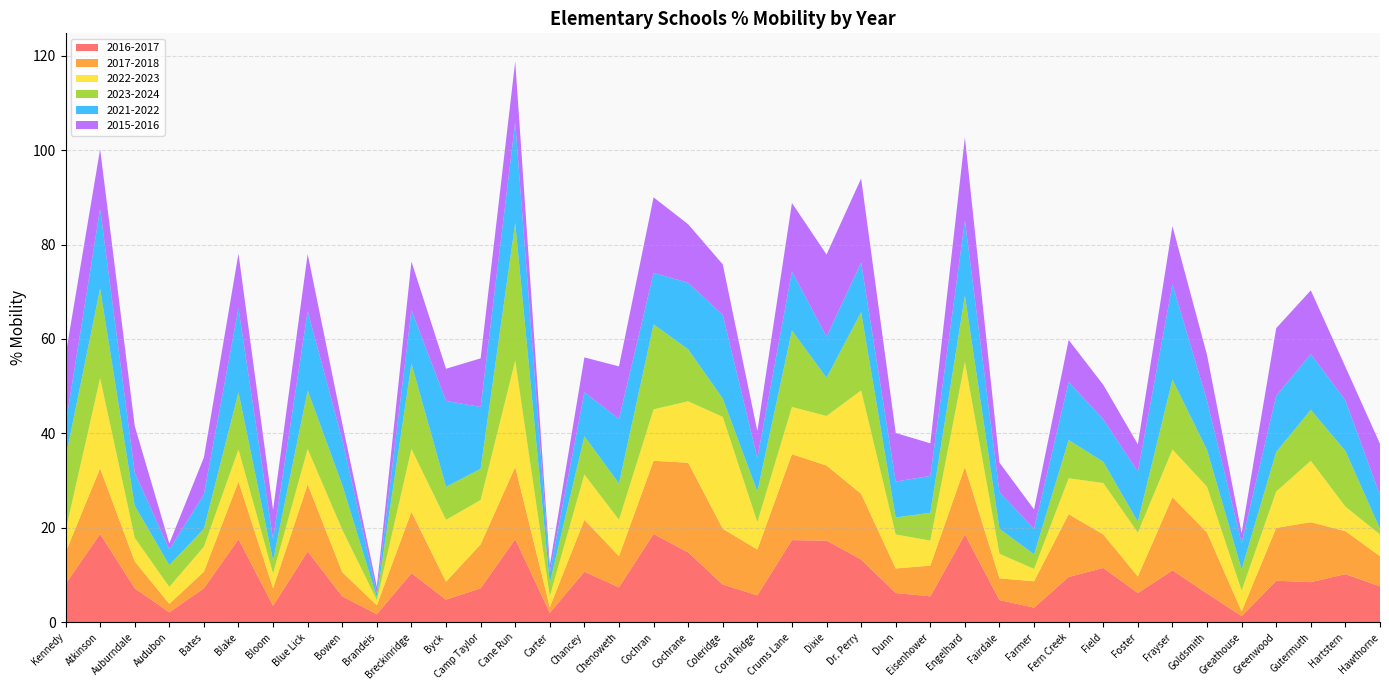

Reading right to left, list all the values displayed in this chart.

2016-2017: Hawthorne=7.6	Hartstern=10.2	Gutermuth=8.5	Greenwood=8.8	Greathouse=1.3	Goldsmith=6.1	Frayser=11.0	Foster=6.2	Field=11.5	Fern Creek=9.6	Farmer=3.1	Fairdale=4.7	Engelhard=18.6	Eisenhower=5.5	Dunn=6.2	Dr. Perry=13.3	Dixie=17.3	Crums Lane=17.4	Coral Ridge=5.7	Coleridge=8.0	Cochrane=14.8	Cochran=18.7	Chenoweth=7.4	Chancey=10.7	Carter=2.0	Cane Run=17.6	Camp Taylor=7.2	Byck=4.8	Breckinridge=10.4	Brandeis=1.7	Bowen=5.5	Blue Lick=15.0	Bloom=3.5	Blake=17.6	Bates=7.2	Audubon=2.1	Auburndale=7.2	Atkinson=18.7	Kennedy=8.1
2017-2018: Hawthorne=6.4	Hartstern=9.1	Gutermuth=12.7	Greenwood=11.2	Greathouse=1.0	Goldsmith=12.9	Frayser=15.5	Foster=3.5	Field=7.1	Fern Creek=13.3	Farmer=5.6	Fairdale=4.6	Engelhard=14.3	Eisenhower=6.5	Dunn=5.2	Dr. Perry=13.9	Dixie=15.9	Crums Lane=18.2	Coral Ridge=9.7	Coleridge=11.8	Cochrane=19.0	Cochran=15.5	Chenoweth=6.6	Chancey=11.0	Carter=1.2	Cane Run=15.3	Camp Taylor=9.3	Byck=3.8	Breckinridge=13.0	Brandeis=1.9	Bowen=5.1	Blue Lick=14.2	Bloom=3.7	Blake=12.2	Bates=3.5	Audubon=1.8	Auburndale=5.7	Atkinson=13.9	Kennedy=6.7
2022-2023: Hawthorne=4.6	Hartstern=5.2	Gutermuth=13.0	Greenwood=7.7	Greathouse=4.4	Goldsmith=9.7	Frayser=10.1	Foster=9.3	Field=10.9	Fern Creek=7.6	Farmer=2.6	Fairdale=5.2	Engelhard=22.2	Eisenhower=5.3	Dunn=7.2	Dr. Perry=21.9	Dixie=10.5	Crums Lane=10.0	Coral Ridge=5.8	Coleridge=23.7	Cochrane=13.0	Cochran=10.9	Chenoweth=7.7	Chancey=9.6	Carter=2.3	Cane Run=22.5	Camp Taylor=9.4	Byck=13.1	Breckinridge=13.3	Brandeis=1.1	Bowen=9.0	Blue Lick=7.5	Bloom=3.1	Blake=6.8	Bates=5.3	Audubon=3.6	Auburndale=5.0	Atkinson=19.1	Kennedy=4.5
2023-2024: Hawthorne=1.2	Hartstern=11.8	Gutermuth=10.8	Greenwood=8.4	Greathouse=4.5	Goldsmith=7.8	Frayser=14.8	Foster=2.3	Field=4.5	Fern Creek=8.1	Farmer=3.1	Fairdale=5.3	Engelhard=14.1	Eisenhower=5.9	Dunn=3.6	Dr. Perry=16.6	Dixie=8.1	Crums Lane=16.2	Coral Ridge=6.5	Coleridge=3.9	Cochrane=11.0	Cochran=18.0	Chenoweth=7.7	Chancey=8.1	Carter=2.8	Cane Run=29.2	Camp Taylor=6.6	Byck=7.0	Breckinridge=18.1	Brandeis=0.6	Bowen=9.5	Blue Lick=12.4	Bloom=2.8	Blake=12.1	Bates=3.8	Audubon=4.6	Auburndale=6.8	Atkinson=19.0	Kennedy=15.5
2021-2022: Hawthorne=7.1	Hartstern=10.7	Gutermuth=11.8	Greenwood=11.9	Greathouse=5.6	Goldsmith=10.4	Frayser=20.2	Foster=10.6	Field=9.0	Fern Creek=12.3	Farmer=5.4	Fairdale=7.7	Engelhard=15.9	Eisenhower=7.8	Dunn=7.6	Dr. Perry=10.5	Dixie=8.7	Crums Lane=12.5	Coral Ridge=7.1	Coleridge=17.7	Cochrane=14.1	Cochran=10.9	Chenoweth=13.7	Chancey=9.3	Carter=2.3	Cane Run=21.3	Camp Taylor=13.1	Byck=18.2	Breckinridge=11.3	Brandeis=0.9	Bowen=9.6	Blue Lick=16.8	Bloom=4.5	Blake=17.8	Bates=7.3	Audubon=3.3	Auburndale=7.0	Atkinson=16.9	Kennedy=7.0
2015-2016: Hawthorne=10.9	Hartstern=7.1	Gutermuth=13.5	Greenwood=14.3	Greathouse=2.1	Goldsmith=9.7	Frayser=12.3	Foster=5.8	Field=7.3	Fern Creek=8.9	Farmer=4.1	Fairdale=6.3	Engelhard=17.6	Eisenhower=6.9	Dunn=10.3	Dr. Perry=17.8	Dixie=17.4	Crums Lane=14.5	Coral Ridge=5.7	Coleridge=10.7	Cochrane=12.4	Cochran=16.0	Chenoweth=11.1	Chancey=7.4	Carter=1.5	Cane Run=12.9	Camp Taylor=10.3	Byck=6.8	Breckinridge=10.3	Brandeis=1.3	Bowen=3.4	Blue Lick=12.1	Bloom=6.2	Blake=11.6	Bates=7.8	Audubon=1.3	Auburndale=9.9	Atkinson=12.6	Kennedy=14.7